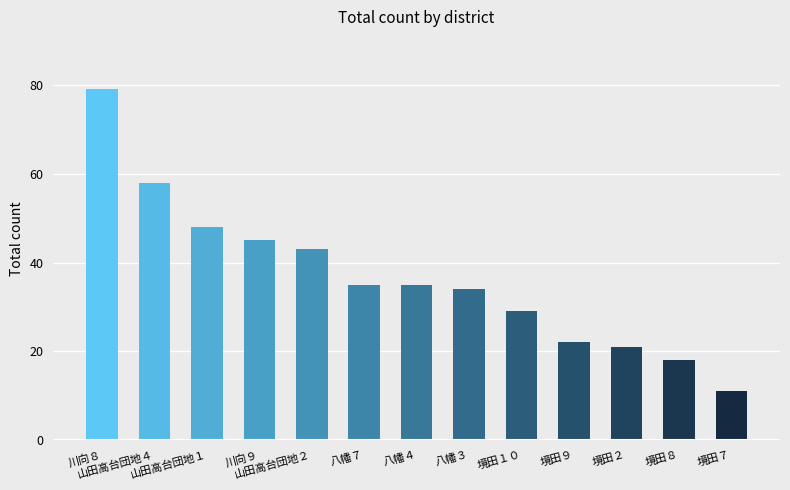

Where does the data first go above 35?

川向８